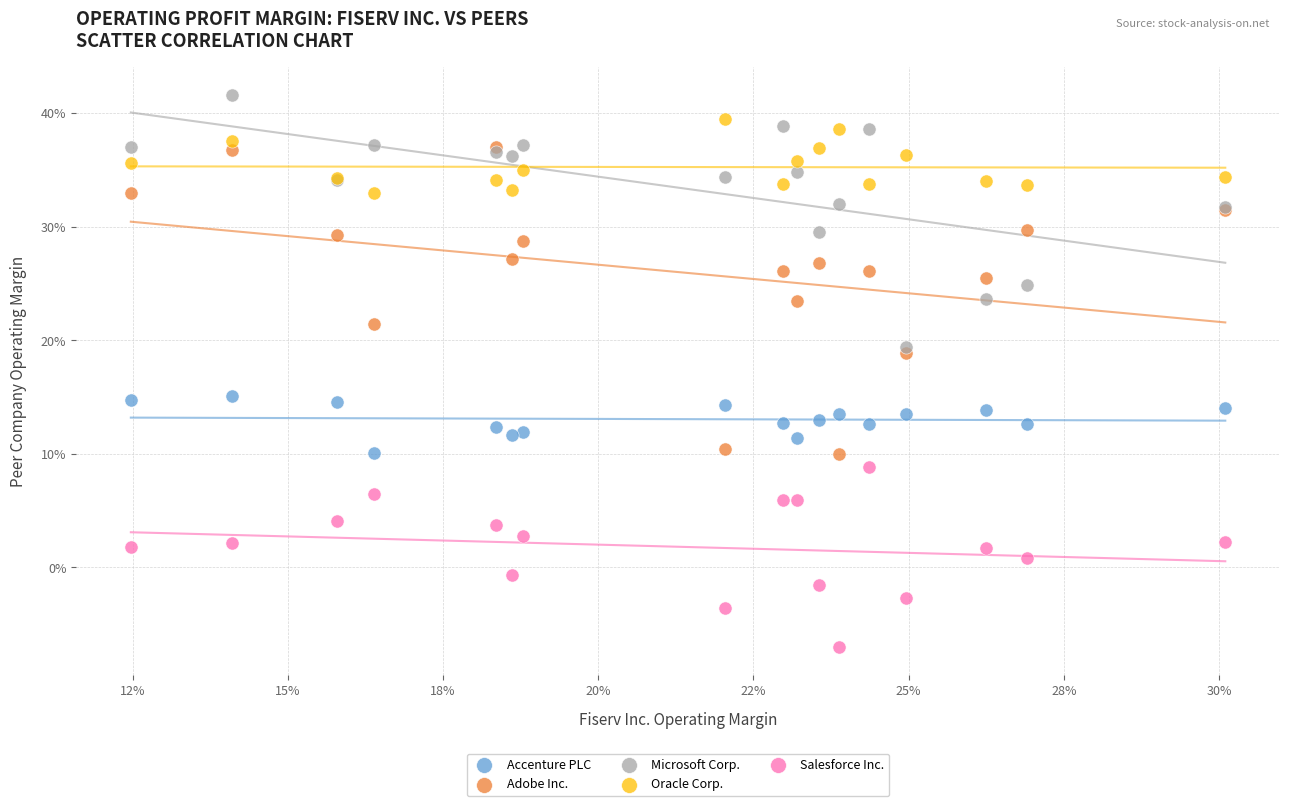

Which series reaches the minimum Y coordinate?

Salesforce Inc.